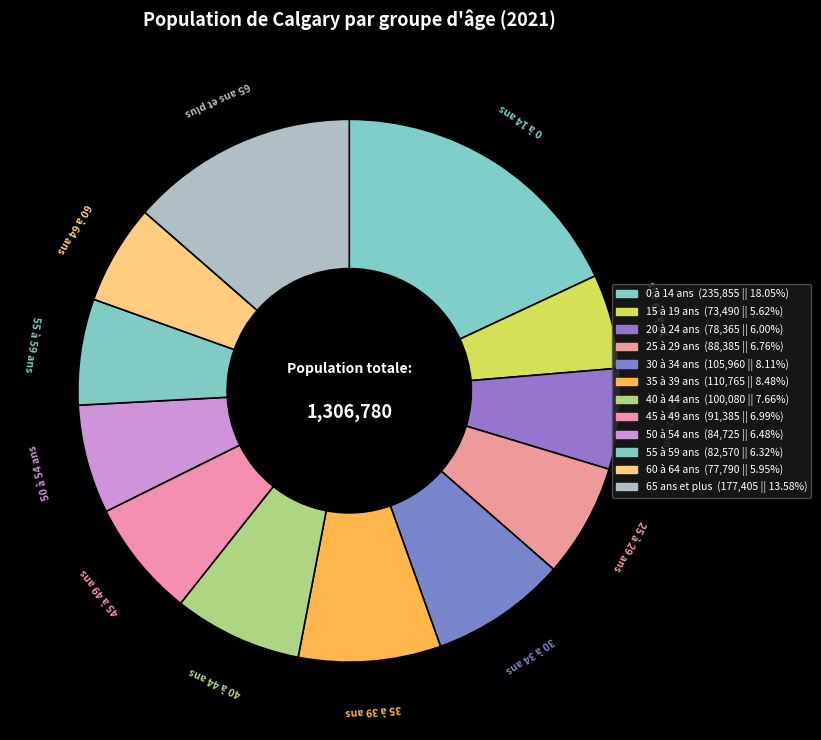

Is it true that 60 à 64 ans is 6% of the pie?

True